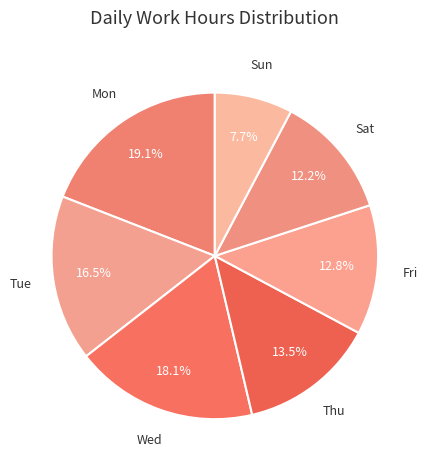

Rank the categories by value from lowest to highest.

Sun, Sat, Fri, Thu, Tue, Wed, Mon